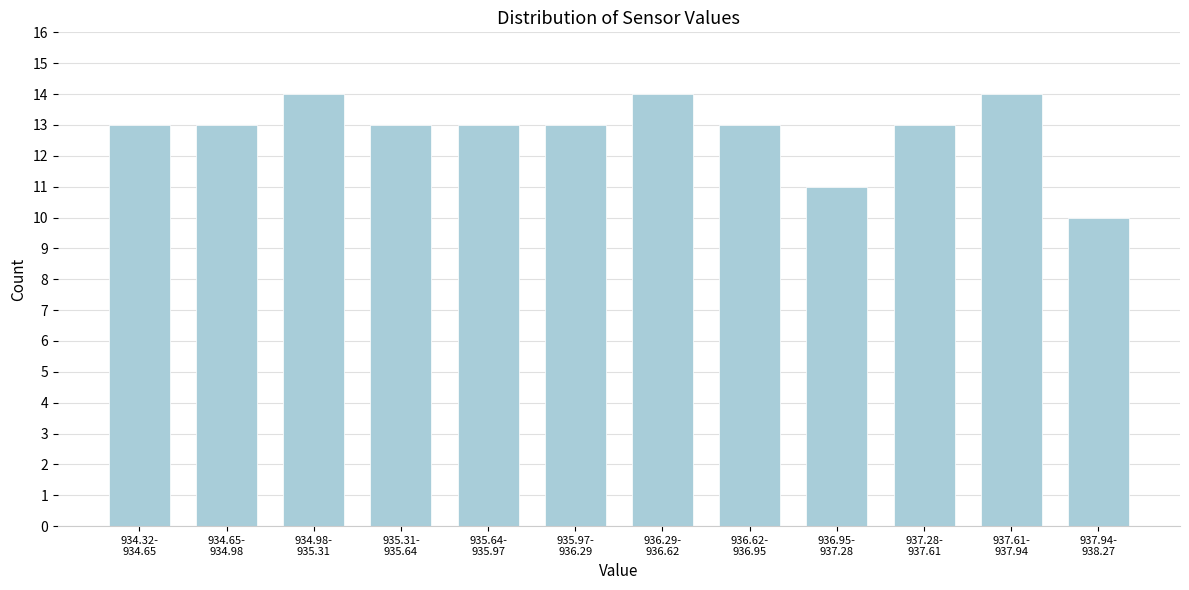

Reading right to left, extract all data points from this chart.

10	14	13	11	13	14	13	13	13	14	13	13